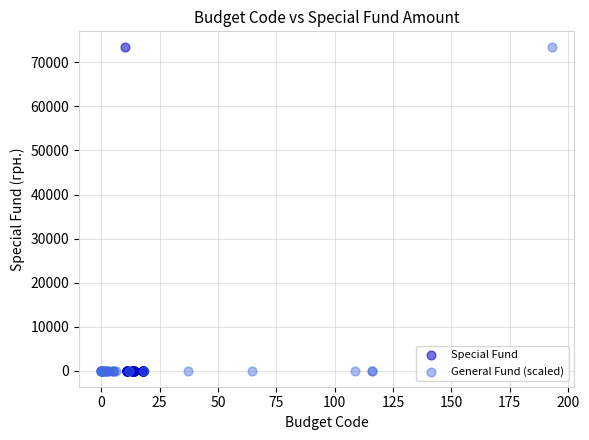

What are all the series names shown in the legend?

Special Fund, General Fund (scaled)